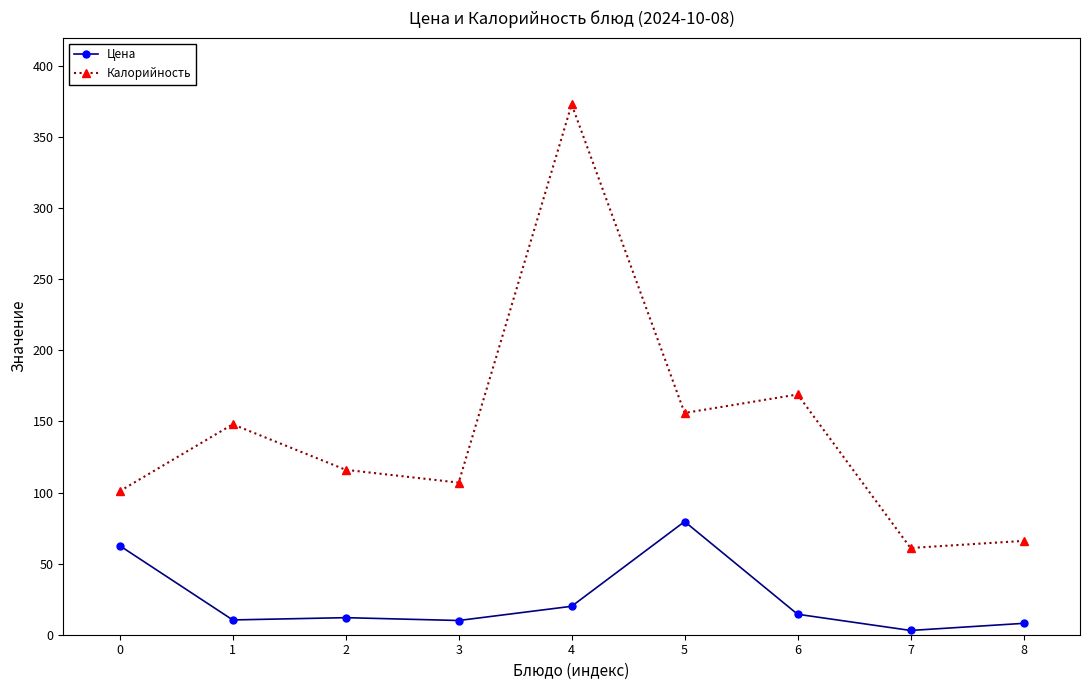

Which category has the highest value across all series?

4